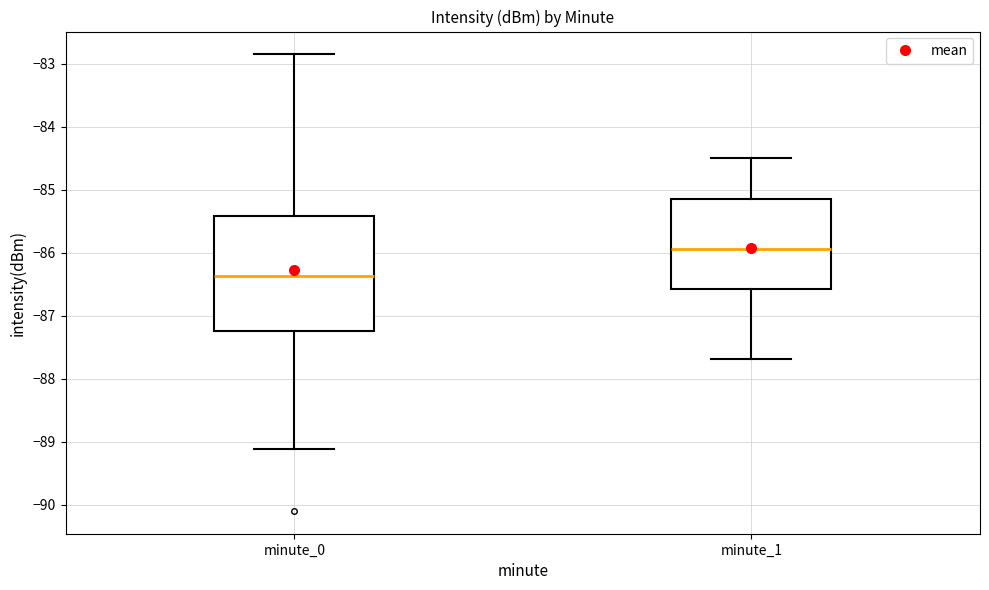

Comparing the boxes themselves (not the whiskers), which one is the tallest?

minute_0